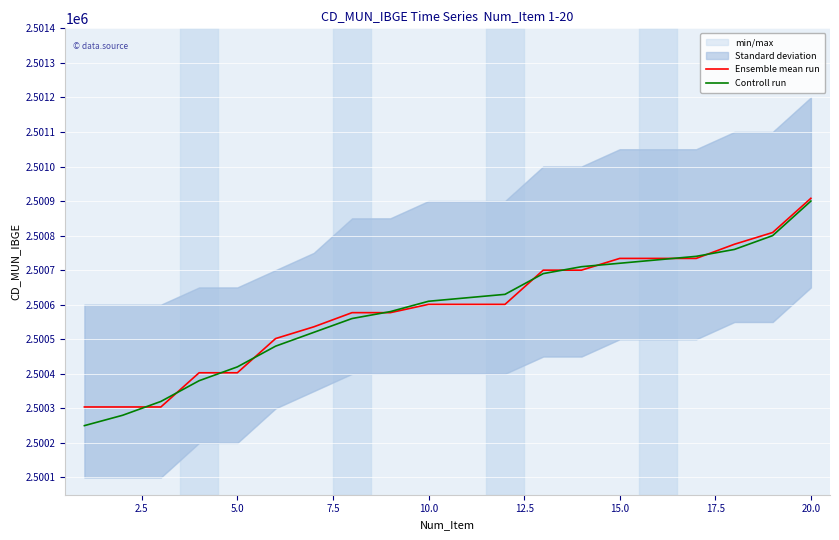

What is the difference between the second highest and minimum values in the Controll run series?

550